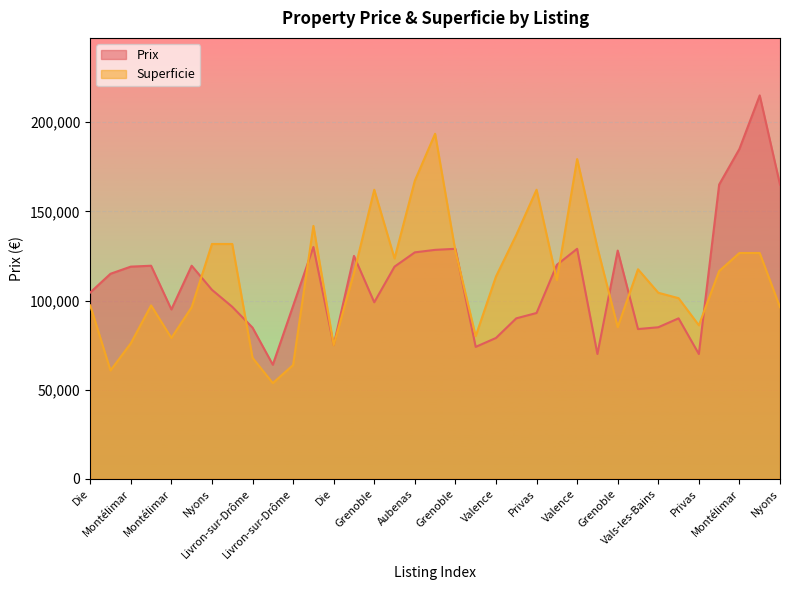

Is the value of Prix at Privas greater than the value of Superficie at Aubenas?

No